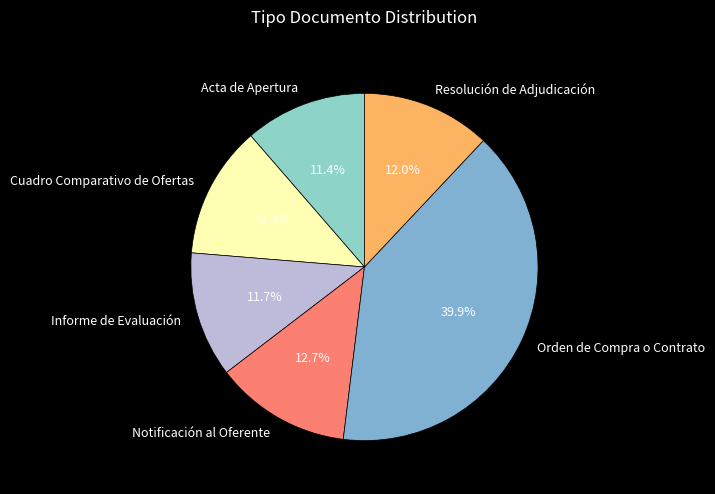

Approximately how many times larger is the value at Acta de Apertura compared to Notificación al Oferente?

0.9